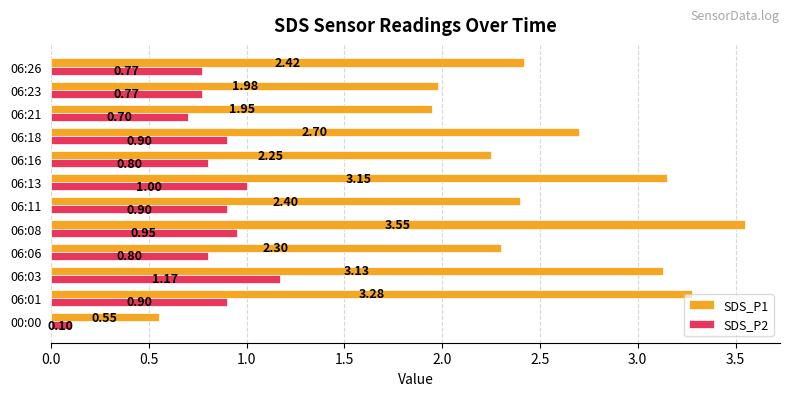

What is the difference between the maximum and minimum values in the SDS_P2 series?

1.1